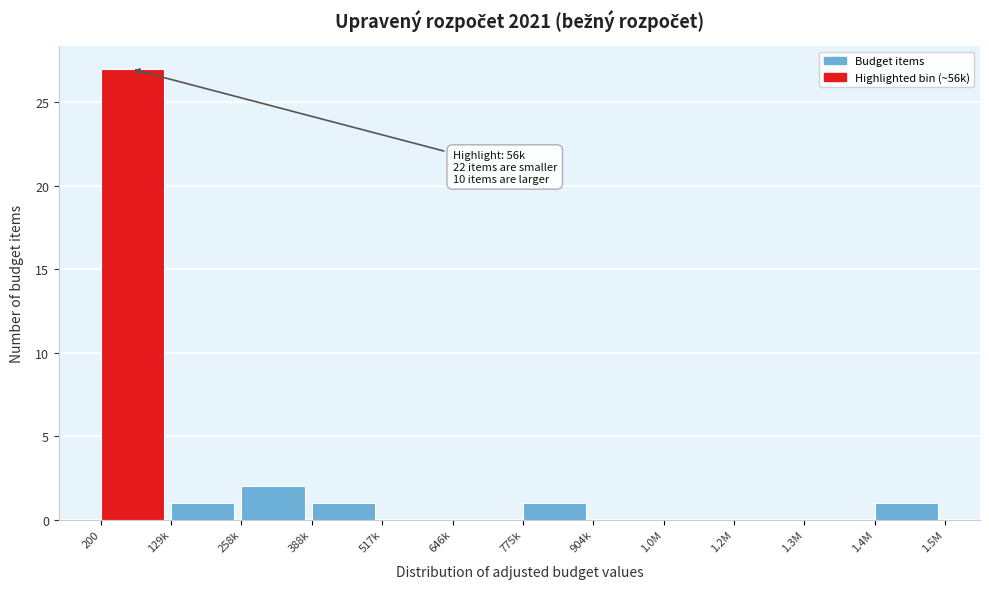

Reading right to left, list all the values displayed in this chart.

1.4M=1	1.3M=0	1.2M=0	1.0M=0	904k=0	775k=1	646k=0	517k=0	388k=1	258k=2	129k=1	200=27